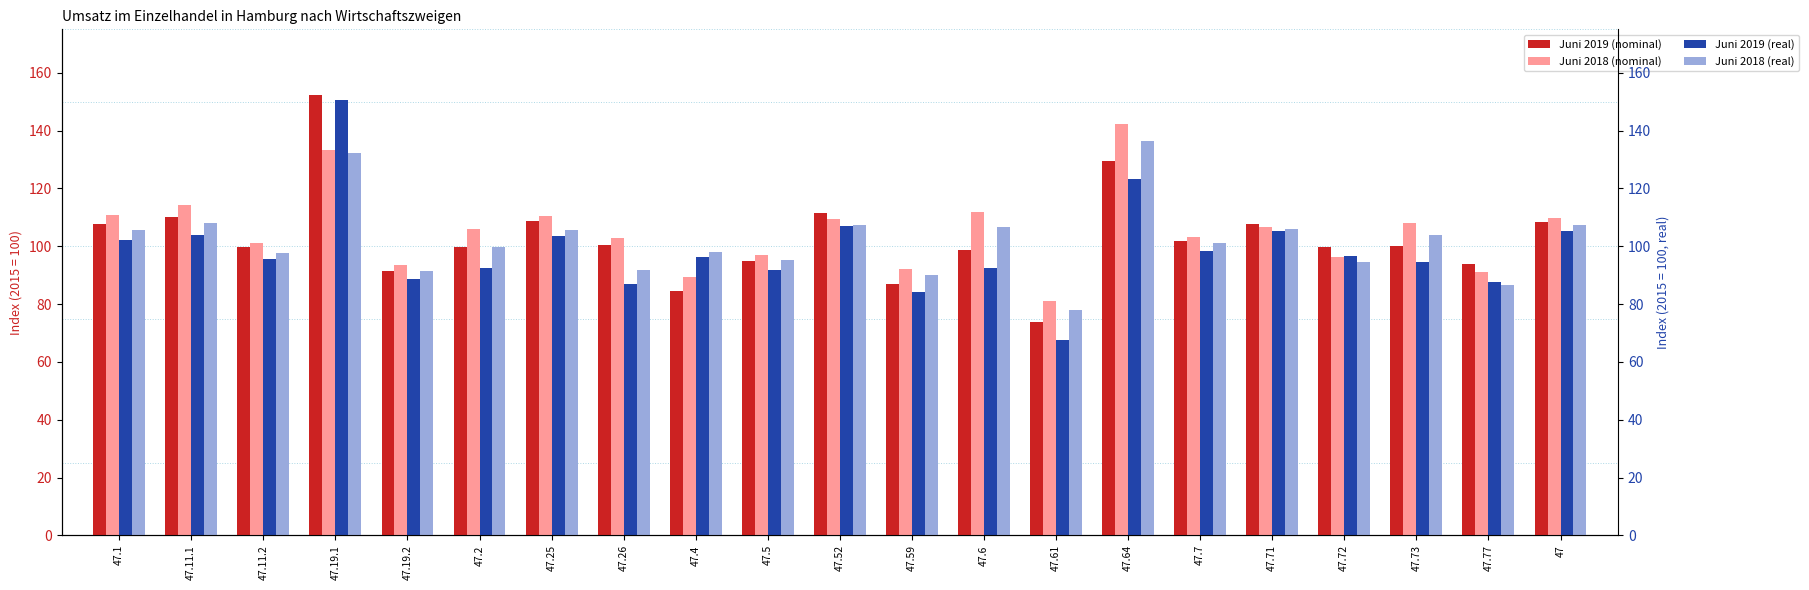

Reading left to right, what are all the values shown in this chart?

Juni 2019 (nominal): 107.6	110.1	99.9	152.4	91.5	99.8	108.6	100.5	84.6	94.8	111.5	87.0	98.7	73.8	129.3	101.9	107.8	99.7	100.0	93.8	108.5
Juni 2018 (nominal): 110.9	114.1	101.0	133.3	93.5	106.1	110.3	102.9	89.5	97.1	109.3	92.0	111.9	81.1	142.3	103.3	106.6	96.3	107.9	91.1	109.7
Juni 2019 (real): 102.2	104.0	95.7	150.5	88.8	92.5	103.4	87.1	96.3	91.7	107.1	84.2	92.4	67.4	123.2	98.4	105.1	96.6	94.7	87.7	105.2
Juni 2018 (real): 105.7	108.2	97.5	132.2	91.5	99.8	105.5	91.9	98.0	95.3	107.2	90.0	106.6	77.8	136.5	101.0	105.8	94.4	103.9	86.5	107.3